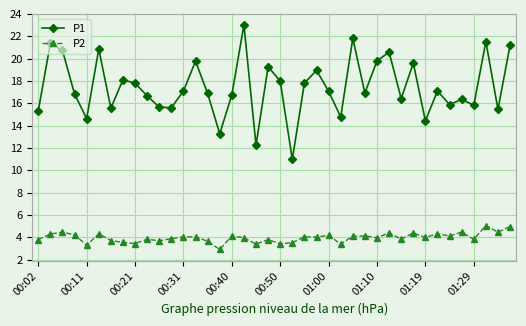

True or false: P1 and P2 intersect in this chart.

False